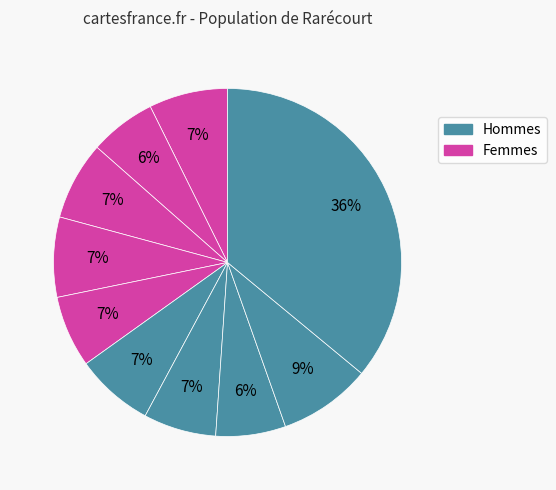

How many slices are in this pie chart?

10